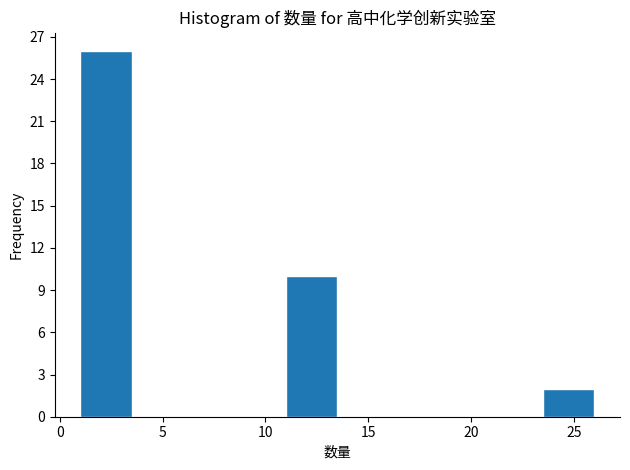

Which range on the x-axis has the tallest bar?

1.0 to 3.5